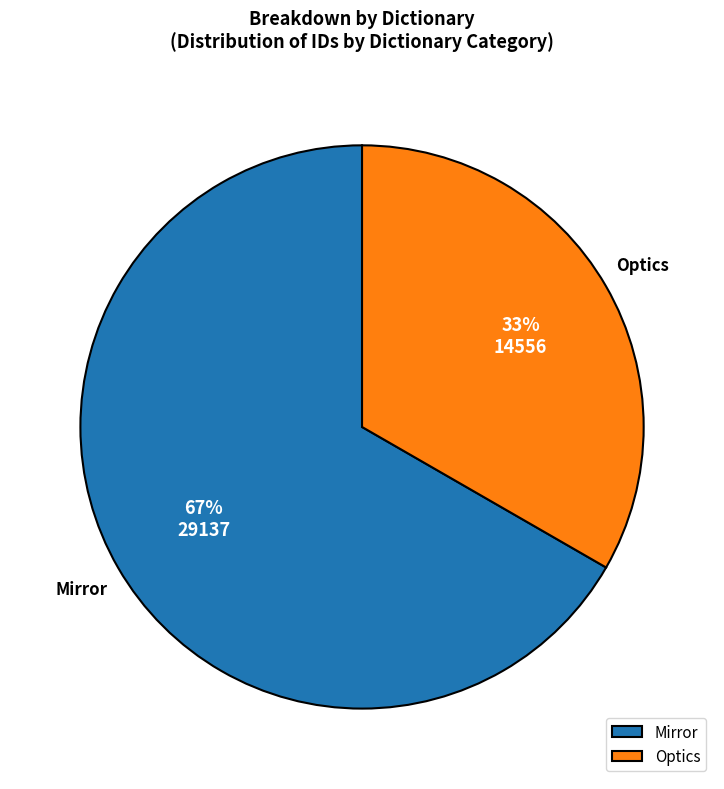

Is it true that Optics is 33% of the pie?

True